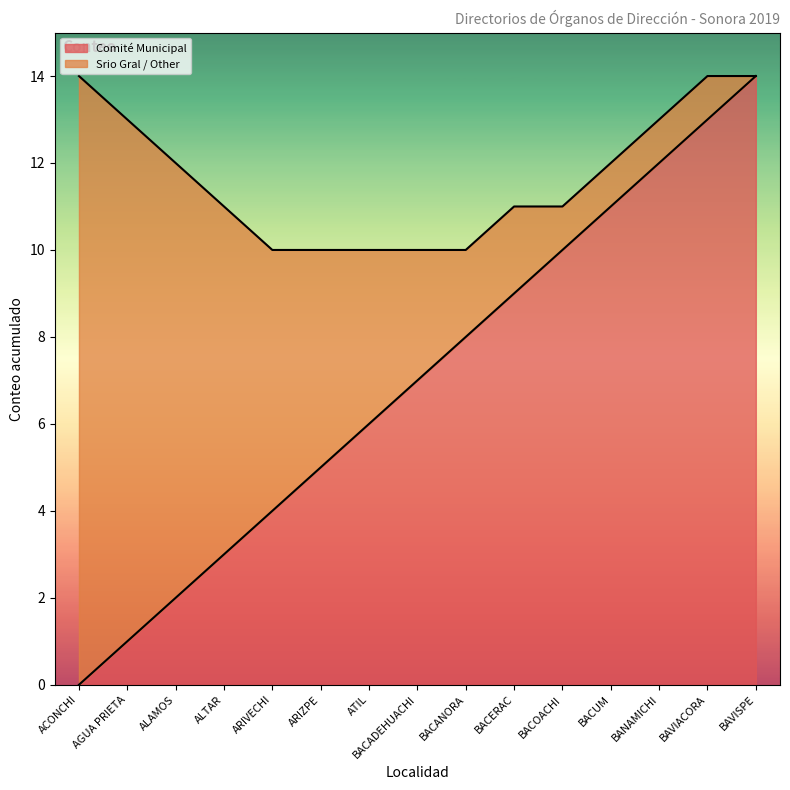

List the labels in order of value, largest first.

BAVISPE, BAVIACORA, BANAMICHI, BACUM, BACOACHI, BACERAC, BACANORA, BACADEHUACHI, ATIL, ARIZPE, ARIVECHI, ALTAR, ALAMOS, AGUA PRIETA, ACONCHI